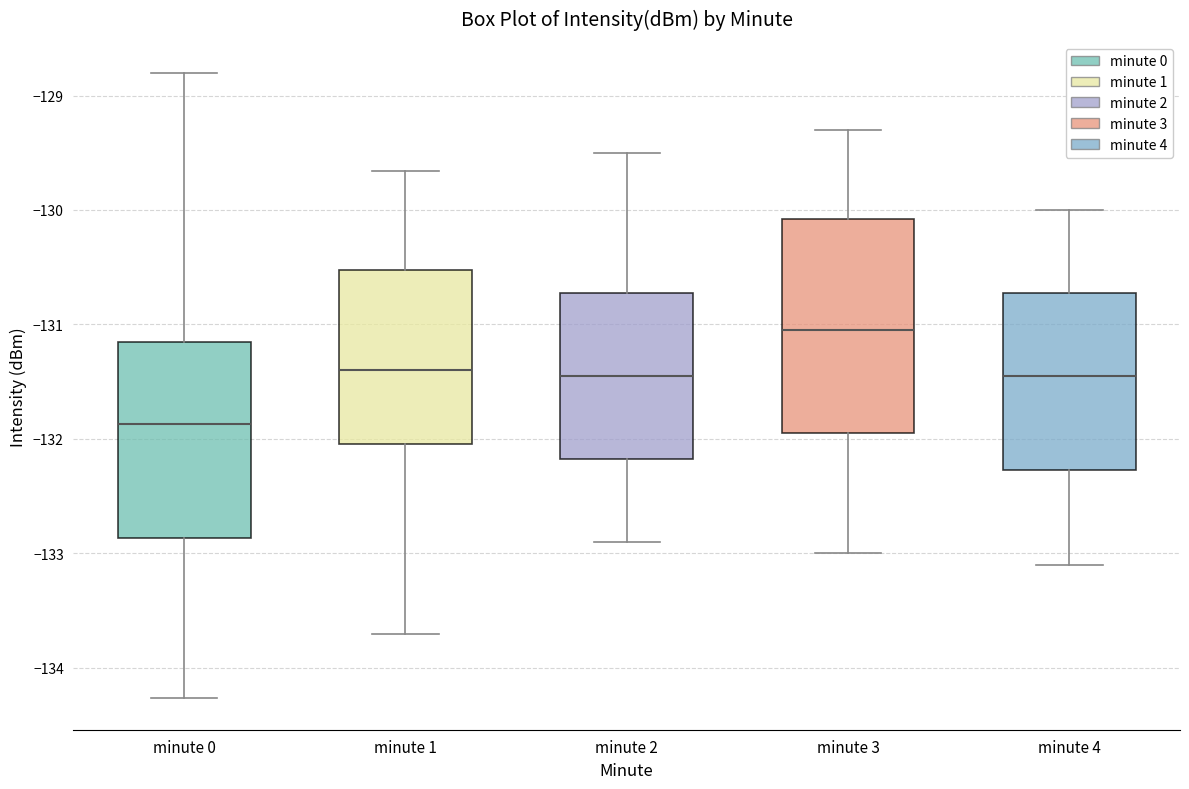

Reading left to right, transcribe this box plot: for each box, give where its median line is, the range the box spans, and where its two whiskers end, as read against the y-axis. The values are not printed on the chart, so give them approximately, as read against the axis.

minute 0: median -131.9, box -132.9 to -131.2, whiskers -134.3 to -128.8
minute 1: median -131.4, box -132.0 to -130.5, whiskers -133.7 to -129.7
minute 2: median -131.4, box -132.2 to -130.7, whiskers -132.9 to -129.5
minute 3: median -131.0, box -131.9 to -130.1, whiskers -133.0 to -129.3
minute 4: median -131.4, box -132.3 to -130.7, whiskers -133.1 to -130.0